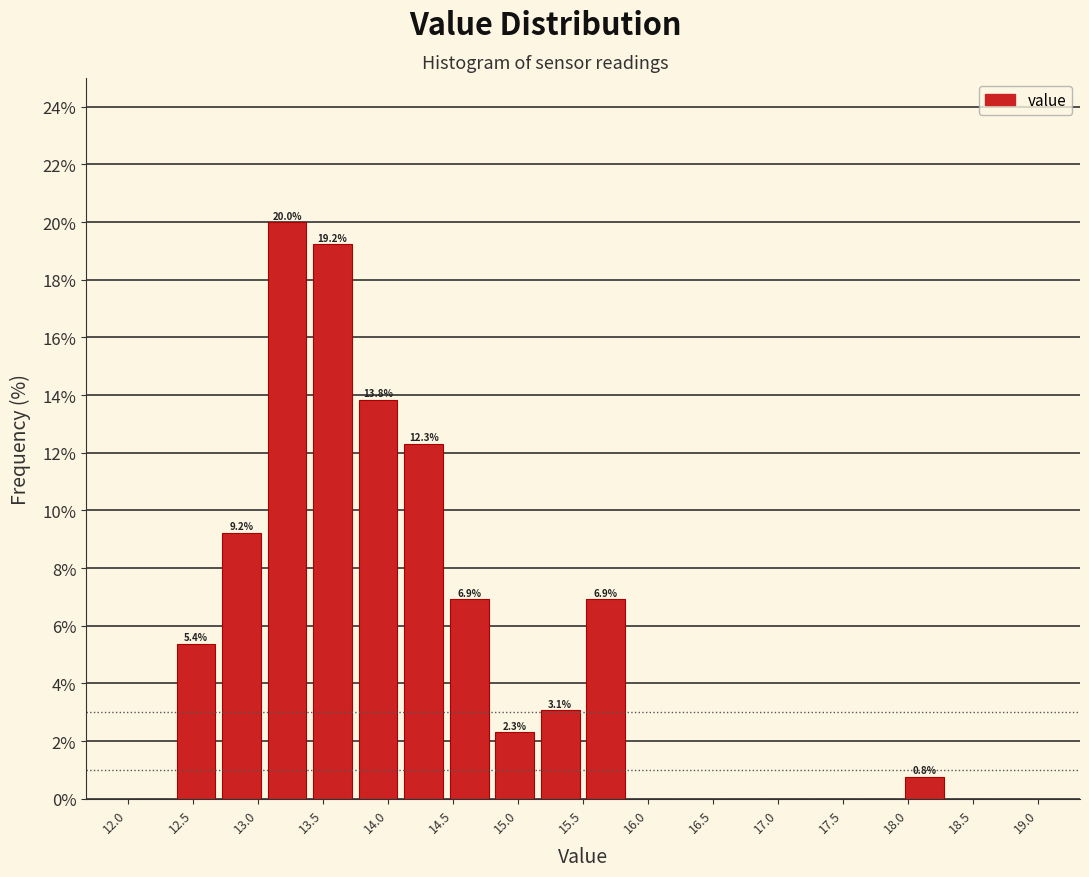

Over which range of the x-axis is the bar tallest?

13.05 to 13.40